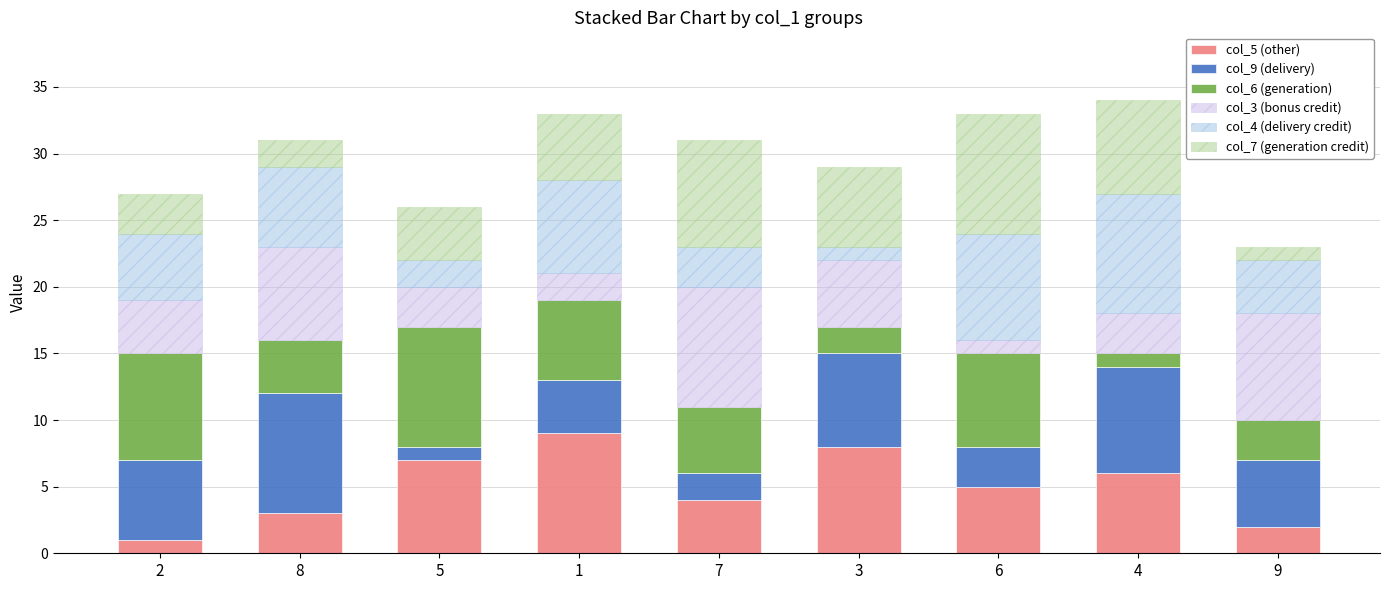

Is it true that col_5 (other) equals 12 at 1?

False